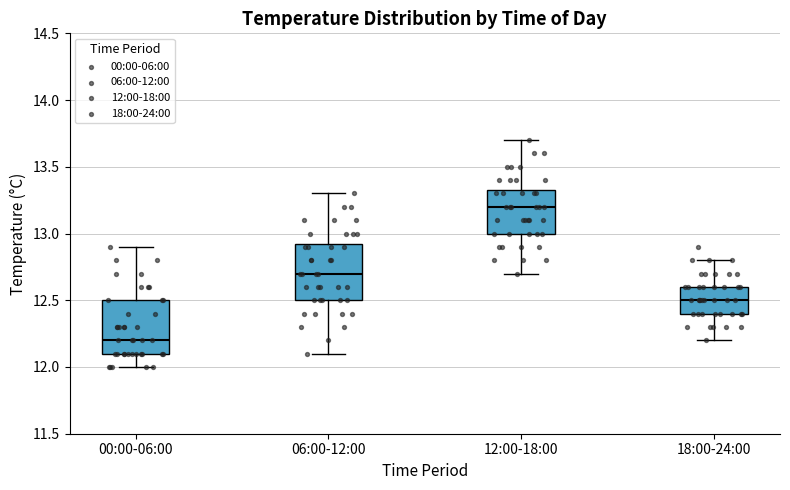

Reading left to right, read every box against the y-axis: the position of its median line, the range the box covers, and the ends of its whiskers. The values are not printed on the chart, so give them approximately, as read against the axis.

00:00-06:00: median 12.20, box 12.10 to 12.50, whiskers 12.00 to 12.90
06:00-12:00: median 12.70, box 12.50 to 12.95, whiskers 12.10 to 13.30
12:00-18:00: median 13.20, box 13.00 to 13.35, whiskers 12.70 to 13.70
18:00-24:00: median 12.50, box 12.40 to 12.60, whiskers 12.20 to 12.80